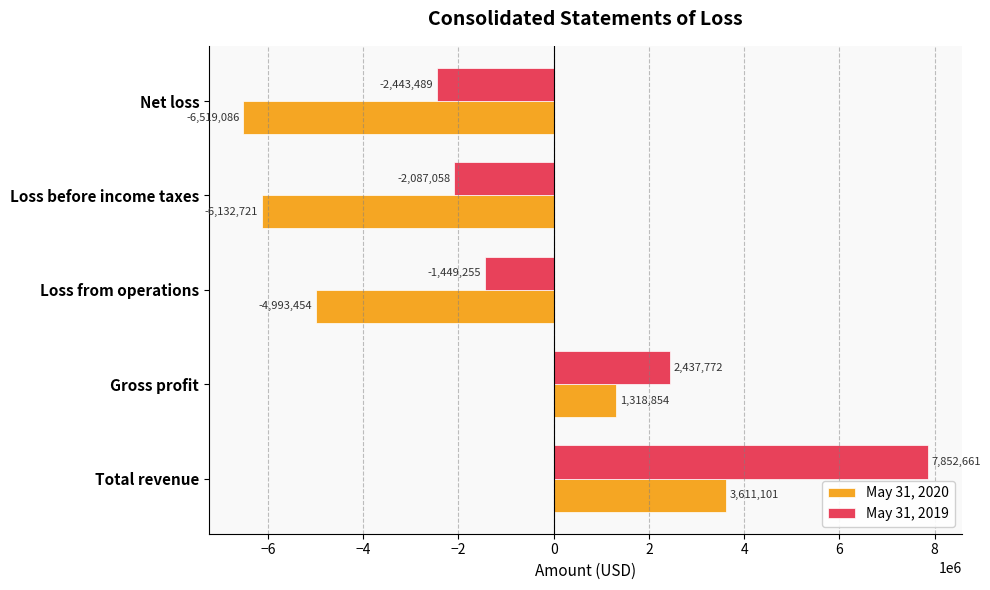

What are all the series names shown in the legend?

May 31, 2020, May 31, 2019